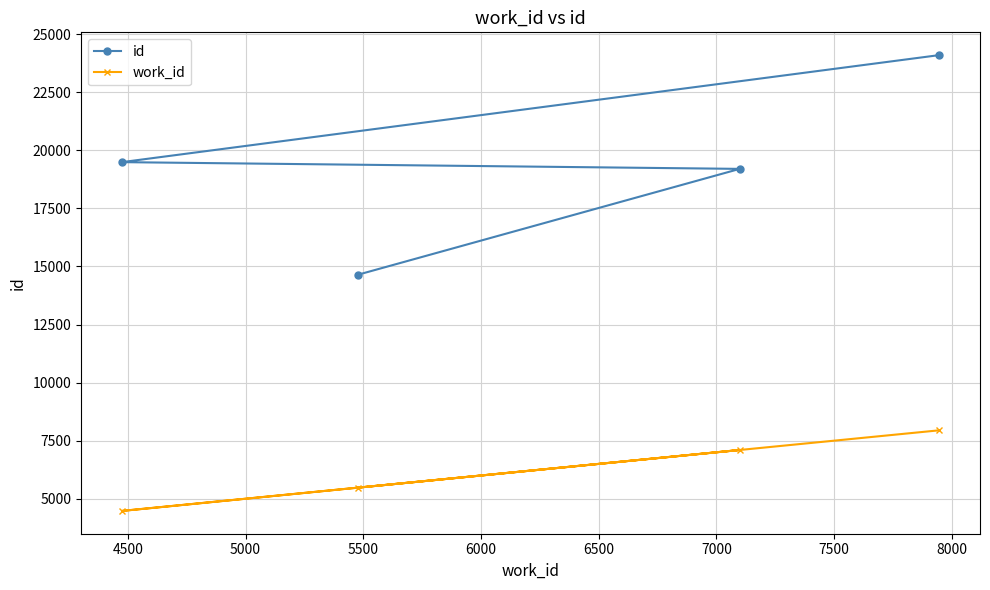

True or false: id and work_id cross at least once.

False